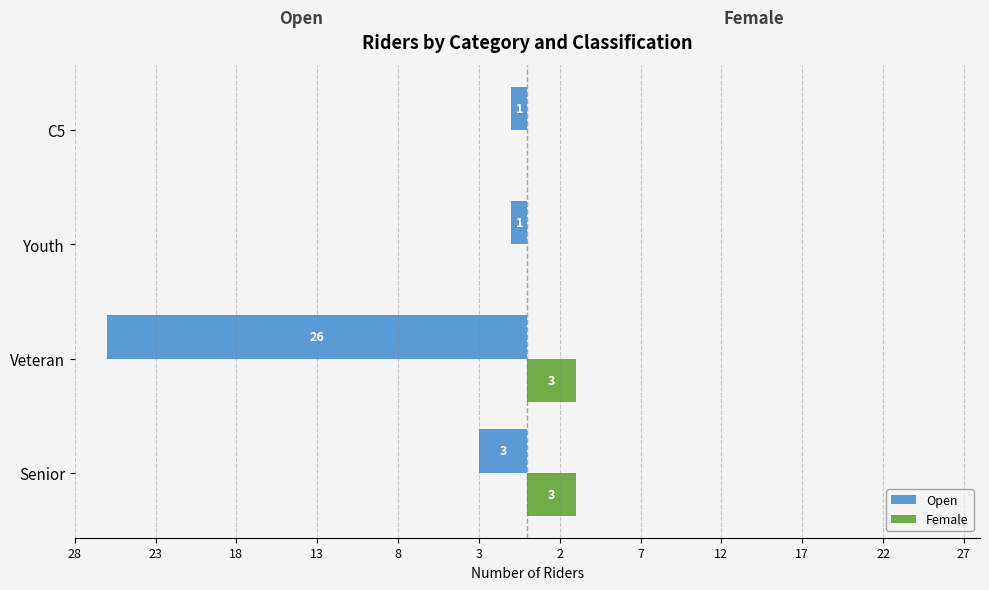

What is the value of the Open bar at the 1st from the left?

-3